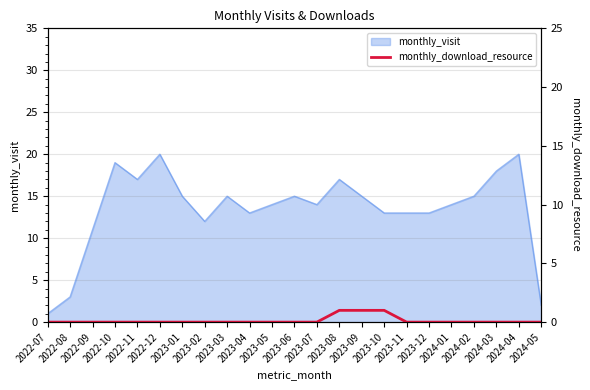

What is the label of the 9th point from the left?

2023-03